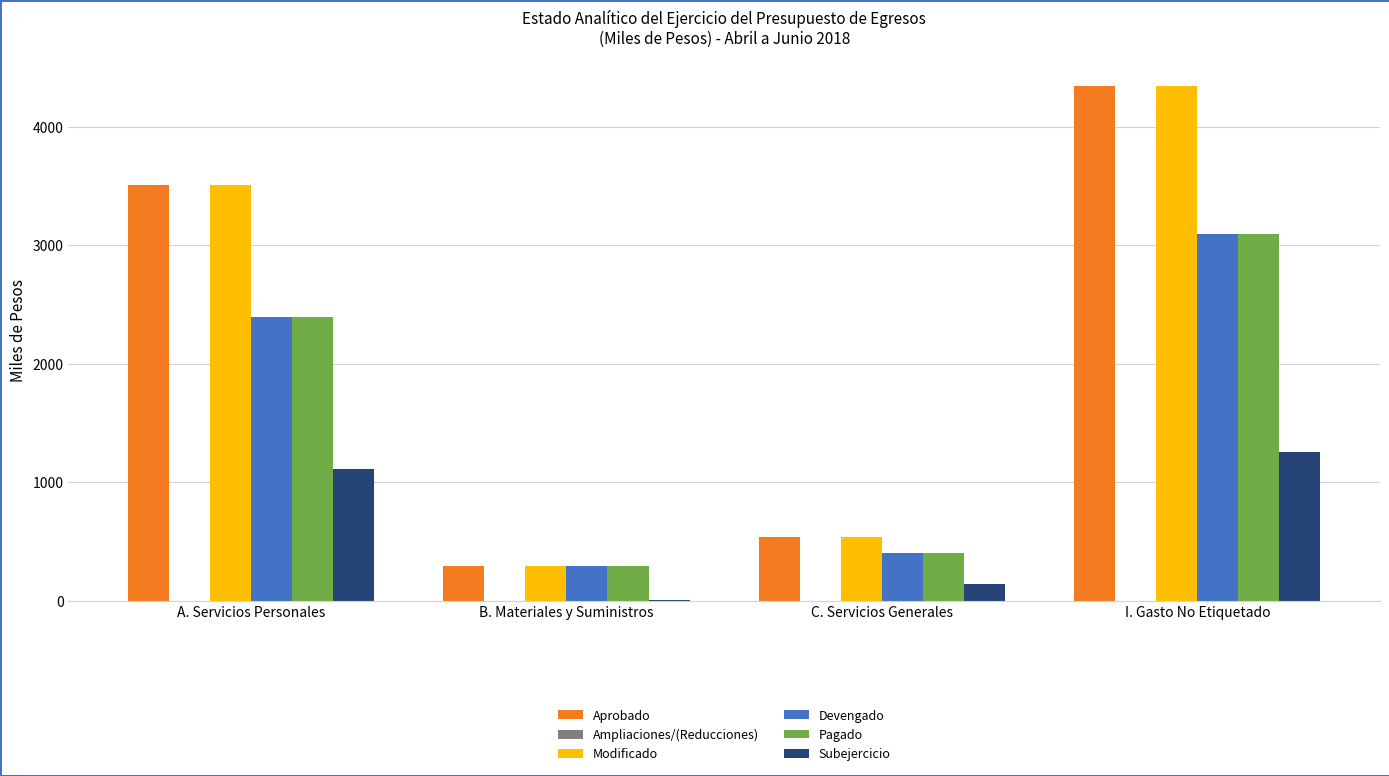

At which label is Aprobado closest to 2320?

A. Servicios Personales